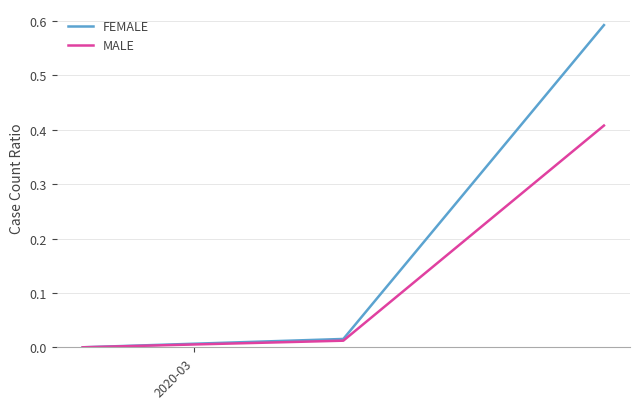

Which series has the largest total across all categories?

FEMALE